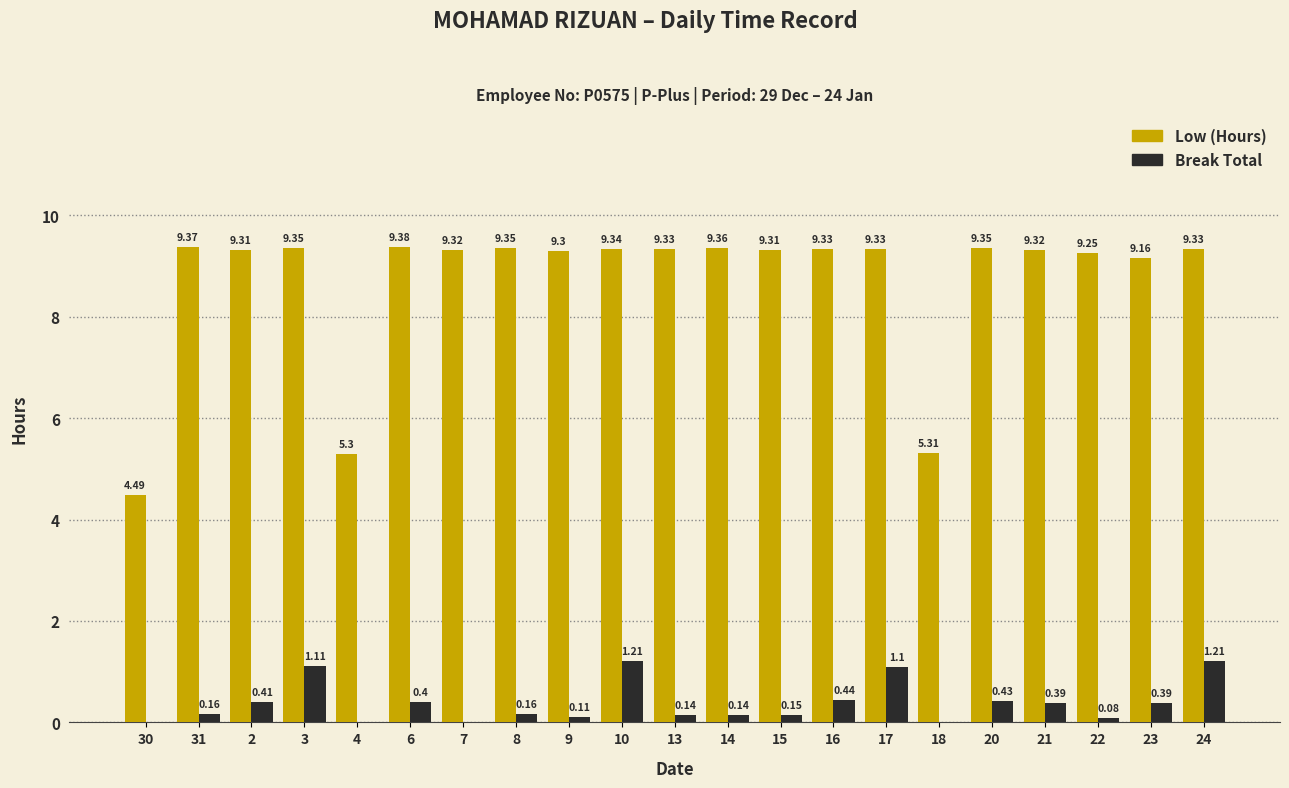

What is the total value across all series at 8?

9.5